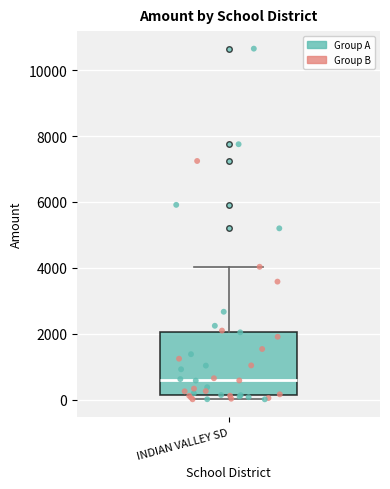

Transcribe this box plot: give where the median line is, the range the box spans, and where the two whiskers end, as read against the y-axis. The values are not printed on the chart, so give them approximately, as read against the axis.

median 600, box 200 to 2000, whiskers 0 to 4000